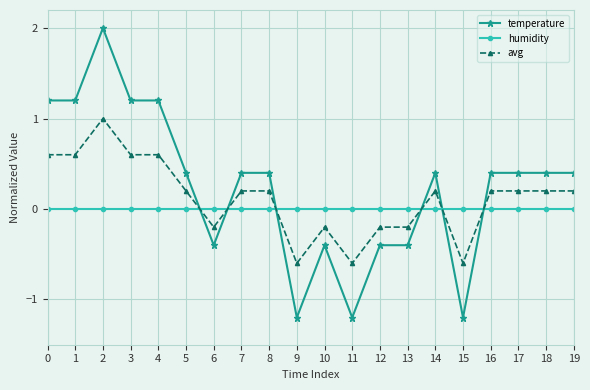

What is the value of the temperature point at the 10th from the left?

-1.2